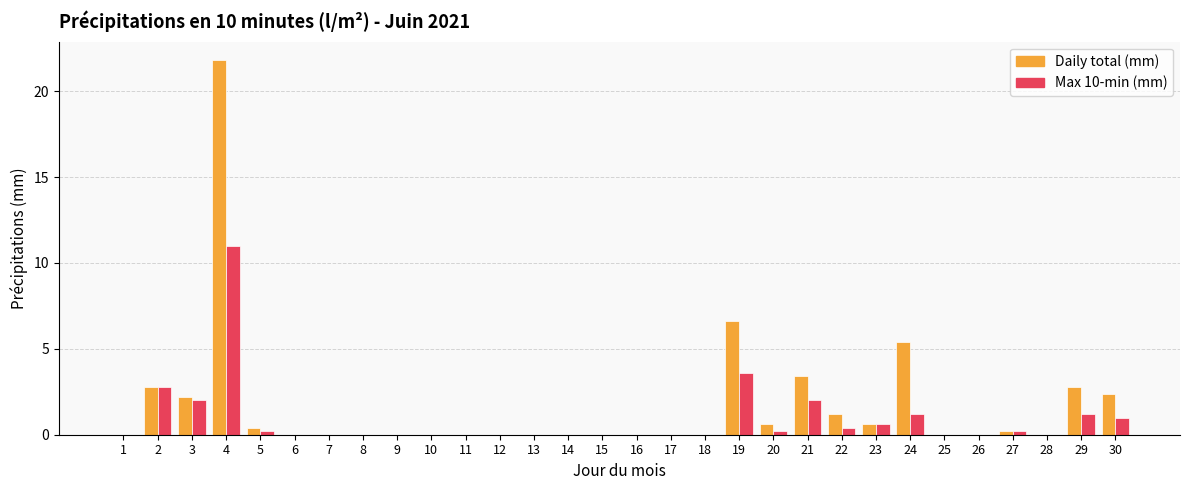

At which category is the sum across all series the highest?

4